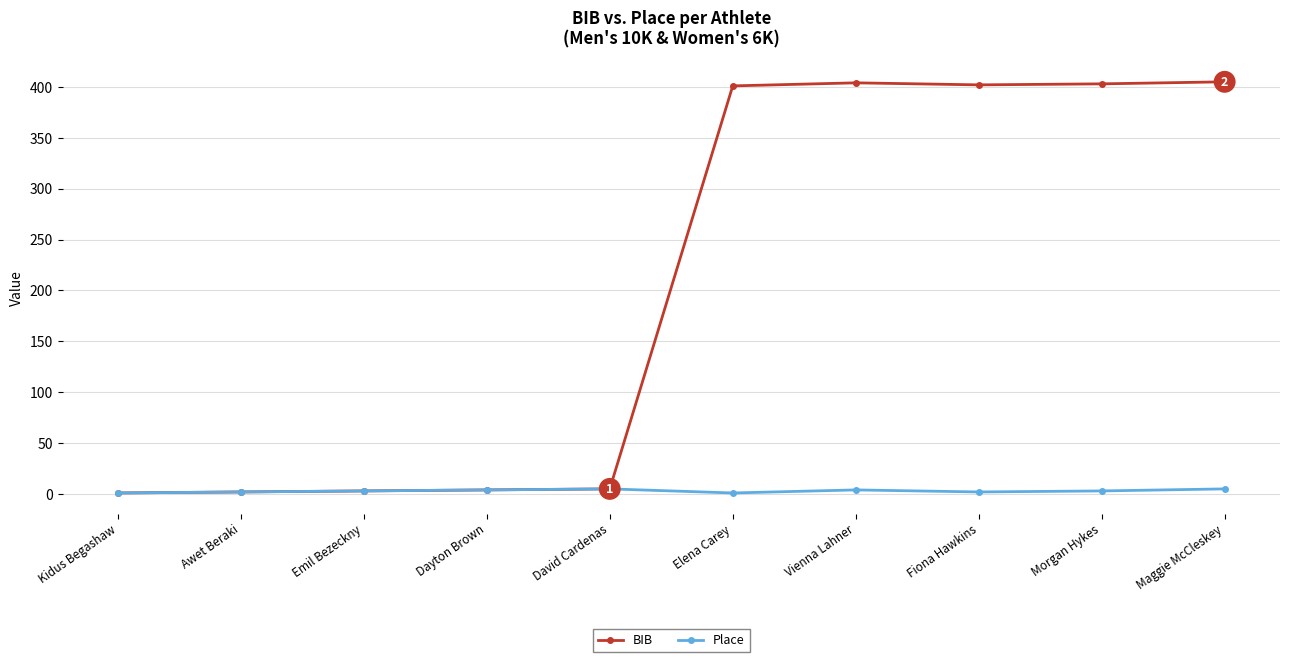

What is the value of the Place point at the 9th from the left?

3